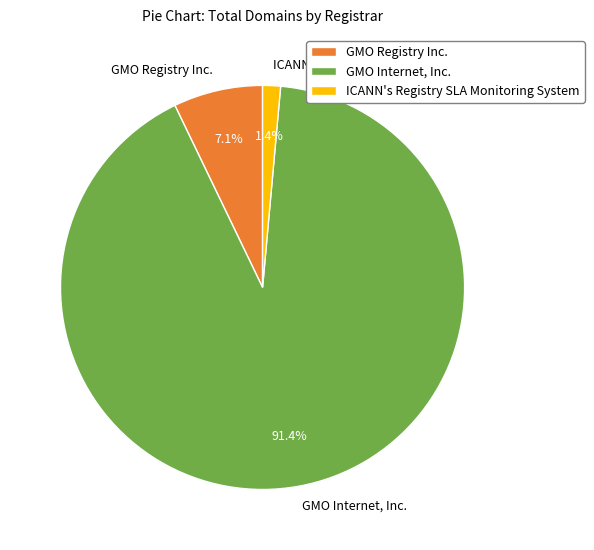

What is the total percentage of ICANN's Registry SLA Monitoring System and GMO Internet, Inc.?

92.9%